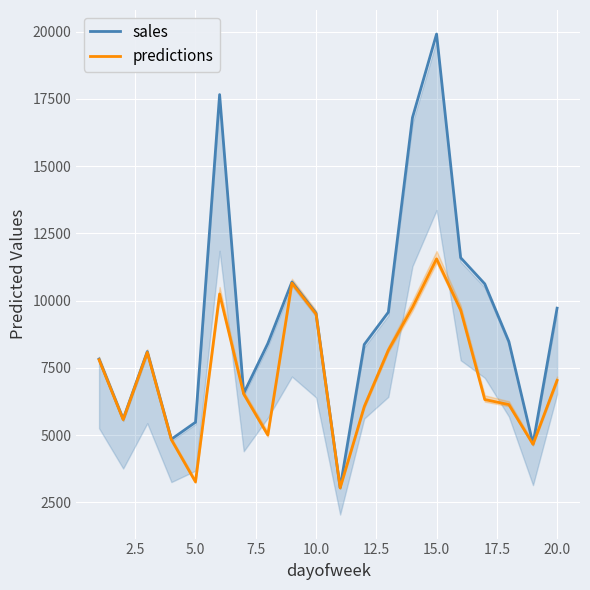

At which category is the sum across all series the highest?

15.0